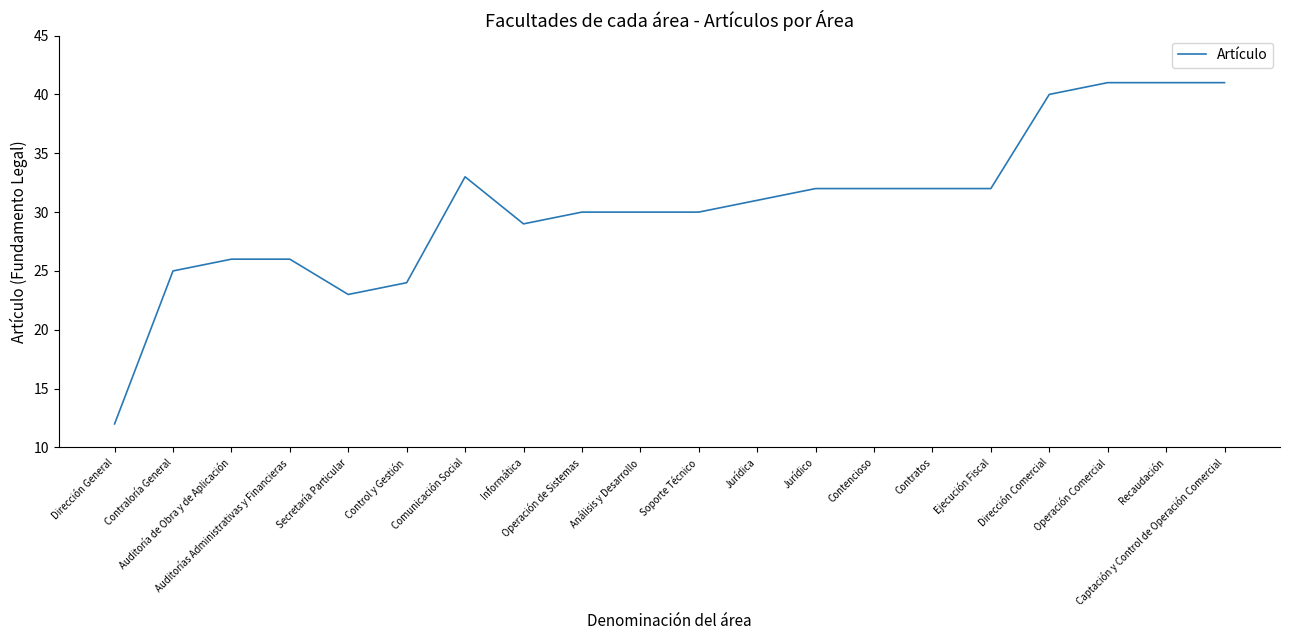

What is the smallest value displayed?

12